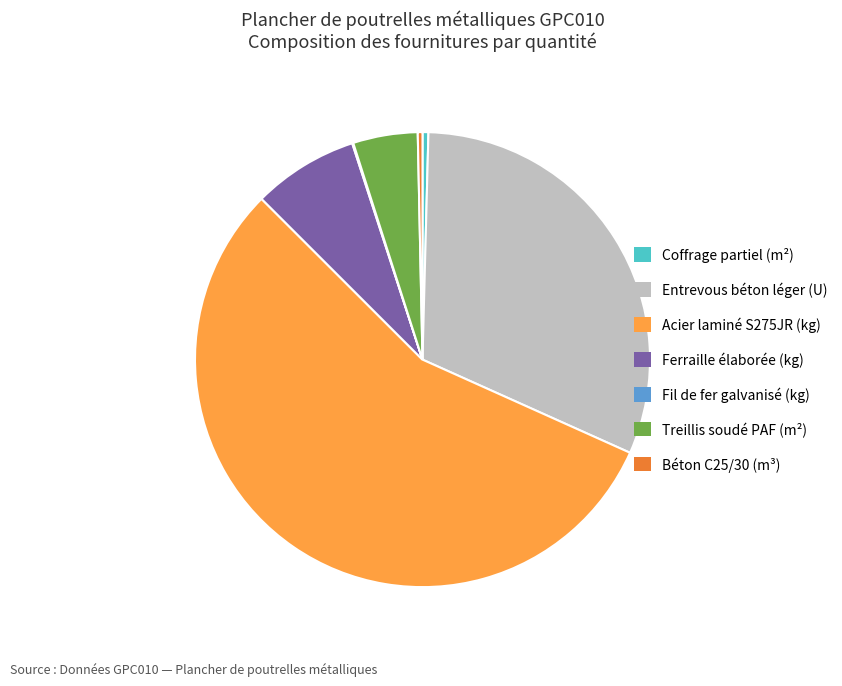

Is it true that Béton C25/30 (m³) is 9% of the pie?

False